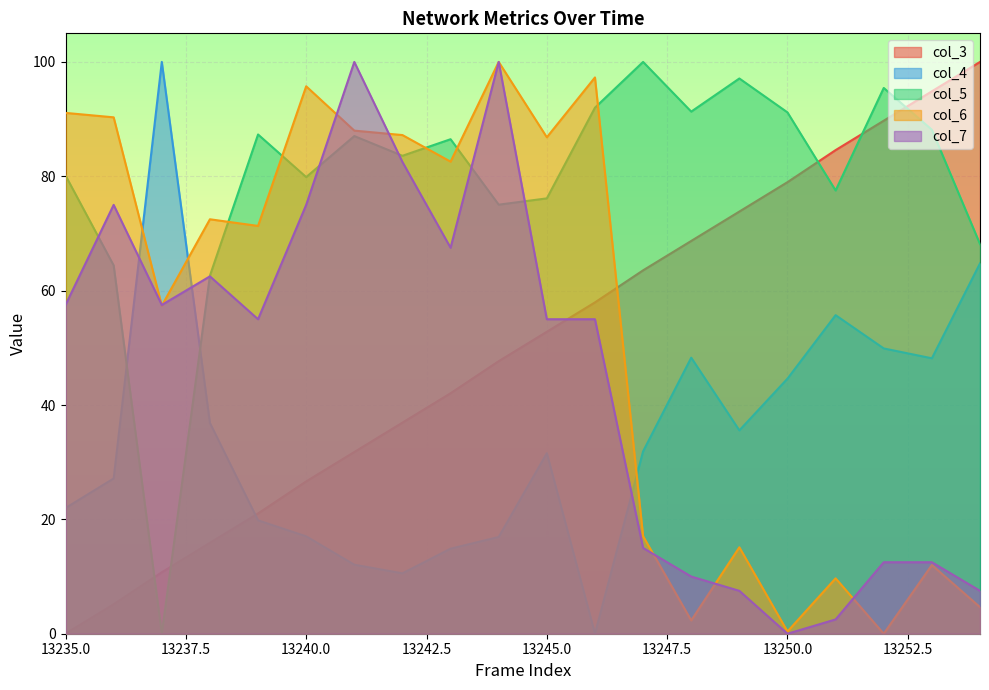

Which series ends up on top after the final intersection of col_7 and col_6?

col_7